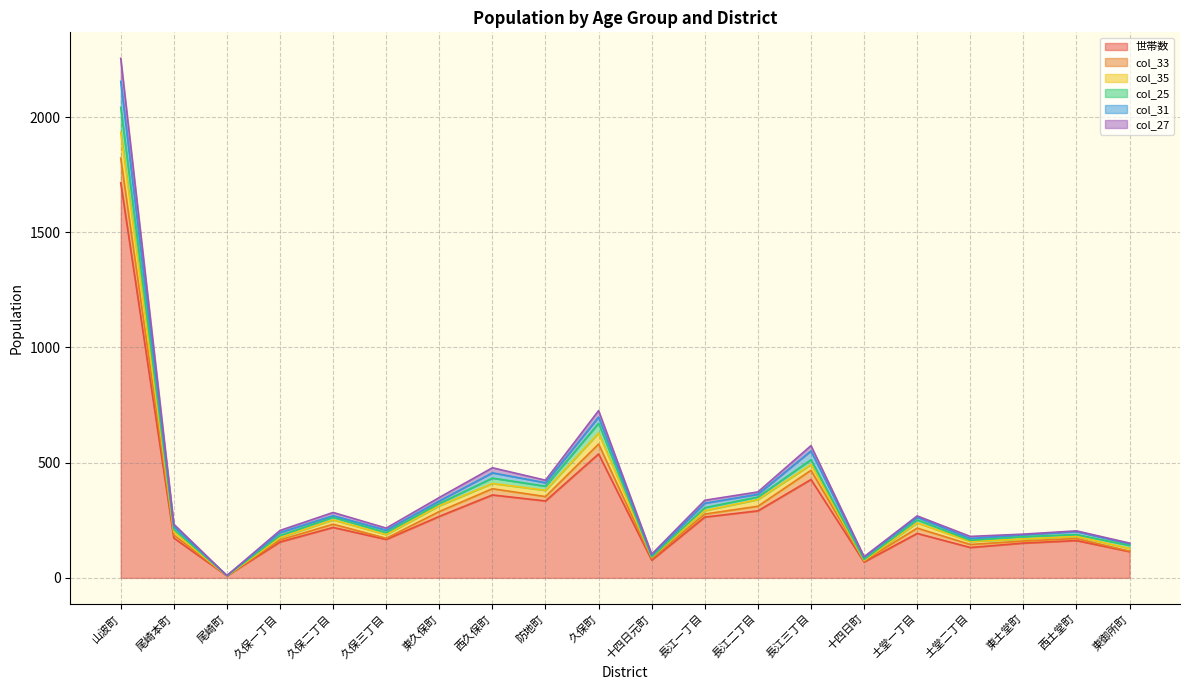

True or false: col_35 and col_25 intersect in this chart.

False